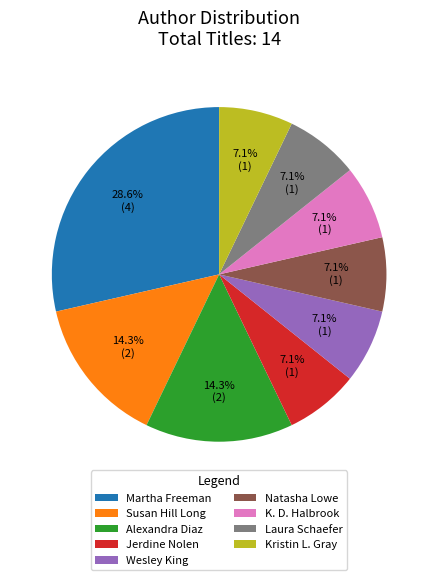

Which slice is the largest?

Martha Freeman